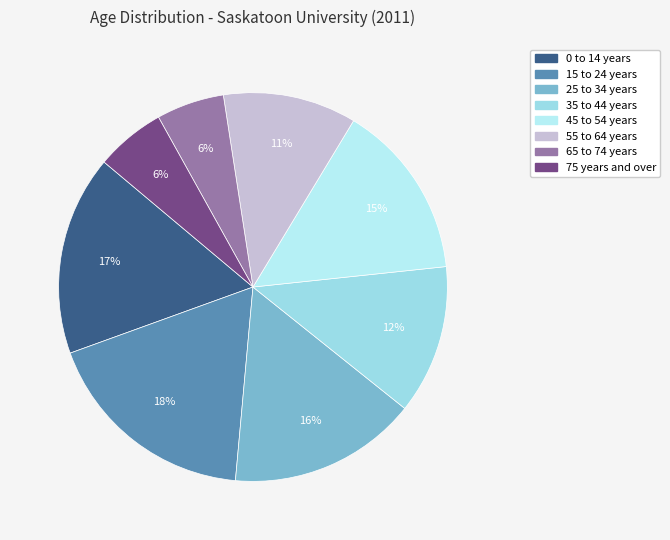

Count the number of slices in the pie.

8